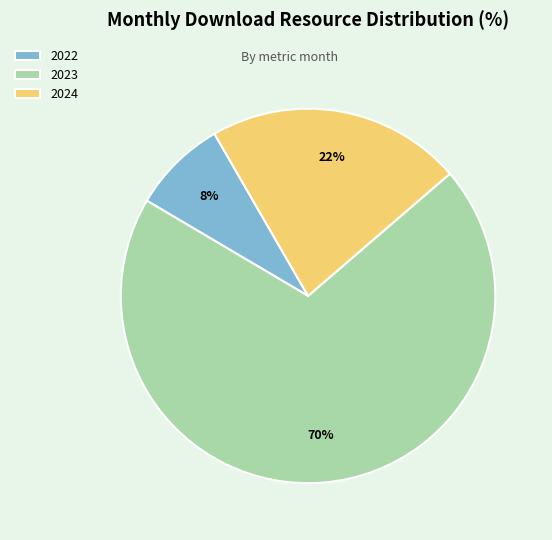

Do 2023 and 2024 together represent more than half of the pie?

Yes